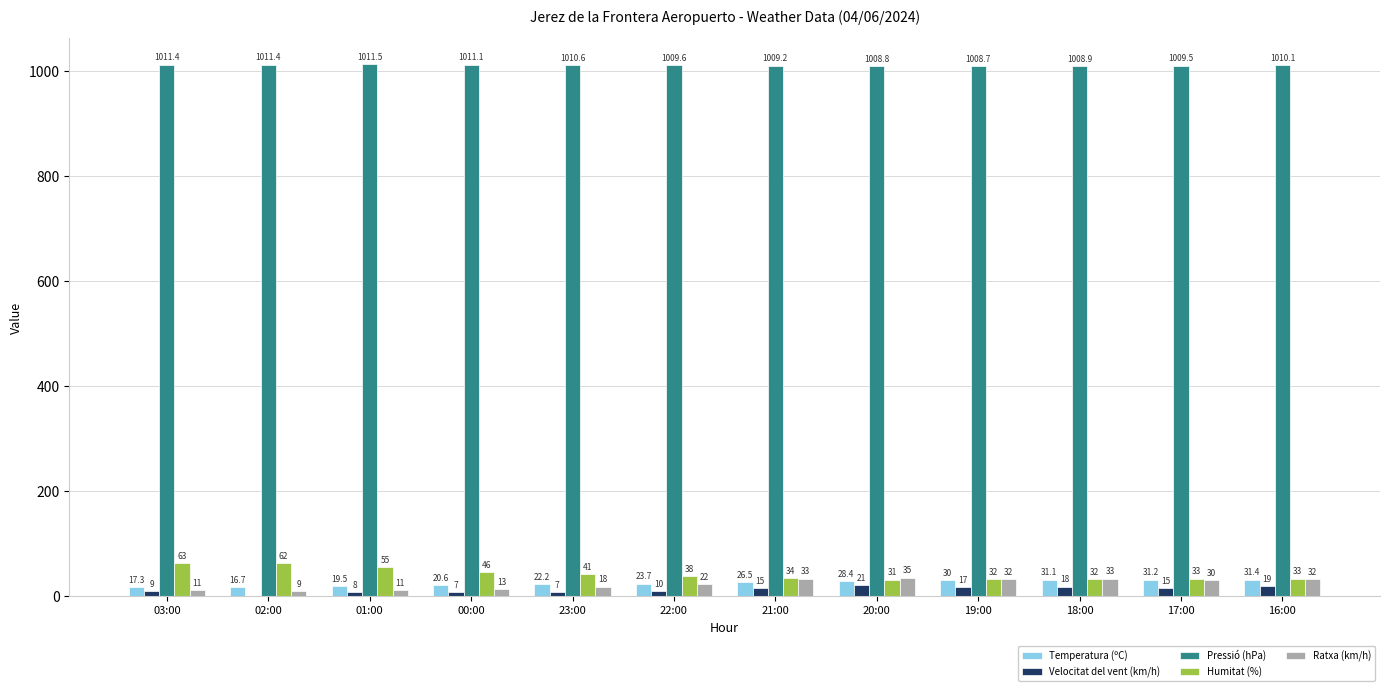

What are all the series names shown in the legend?

Temperatura (ºC), Velocitat del vent (km/h), Pressió (hPa), Humitat (%), Ratxa (km/h)